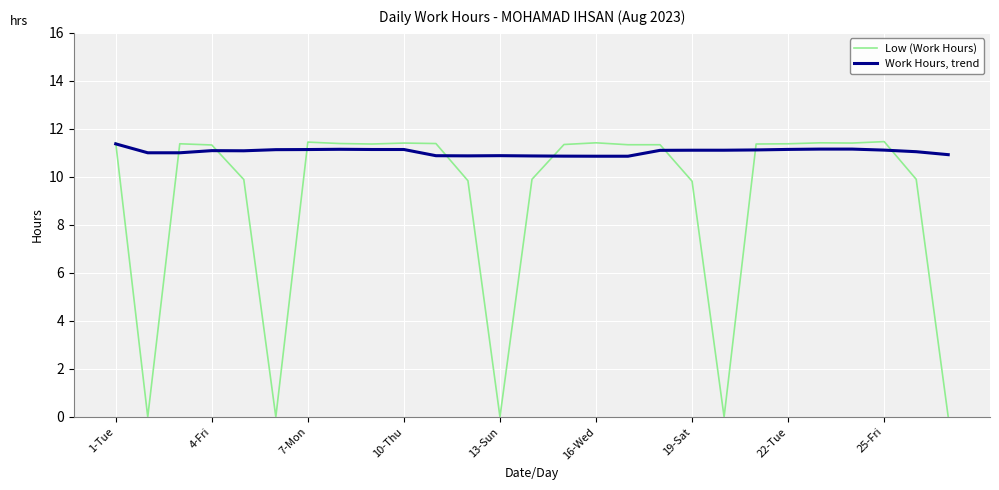

List the series in order of their peak value, highest first.

Low (Work Hours), Work Hours, trend